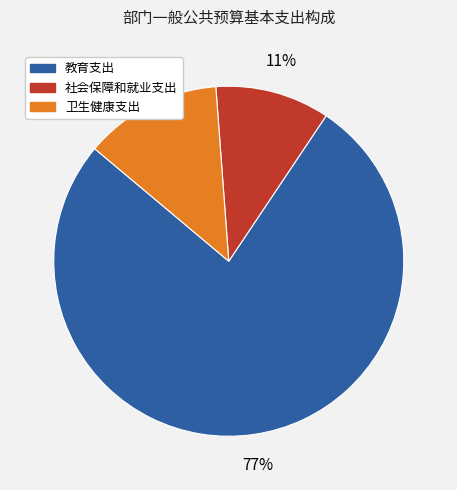

True or false: 社会保障和就业支出 accounts for 21% of the total.

False